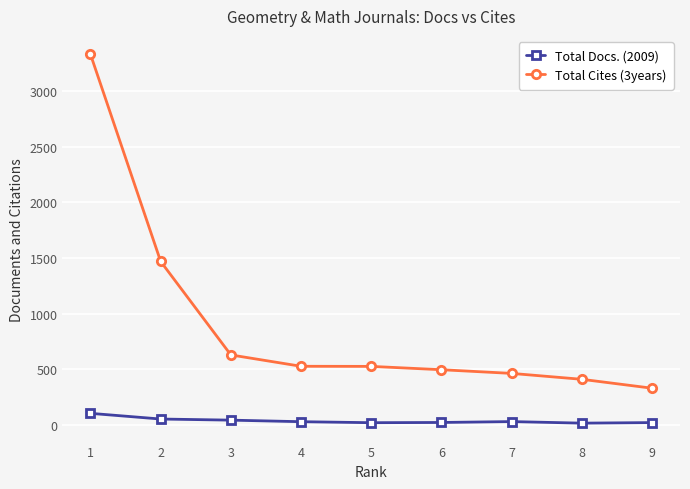

List the series in order of their peak value, highest first.

Total Cites (3years), Total Docs. (2009)